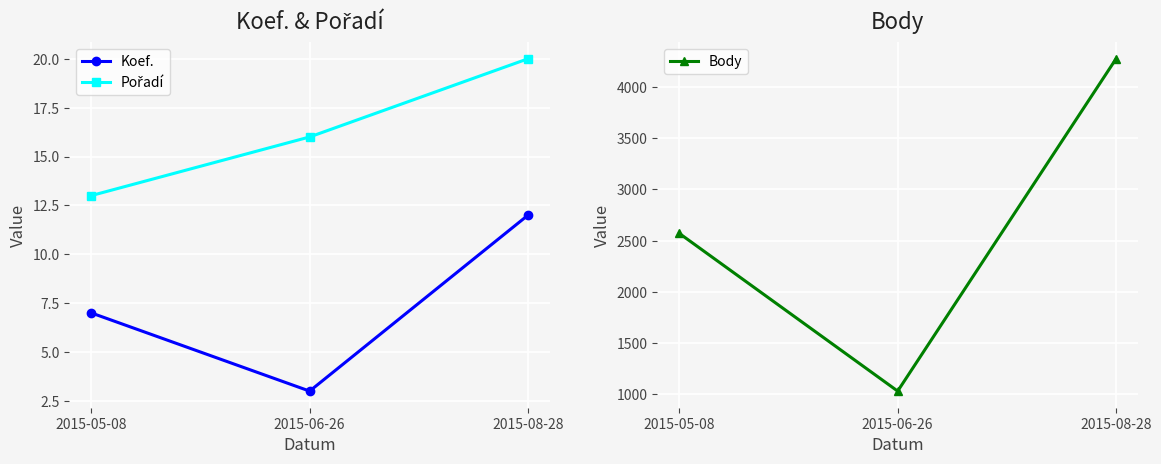

How many lines are shown in the chart?

3